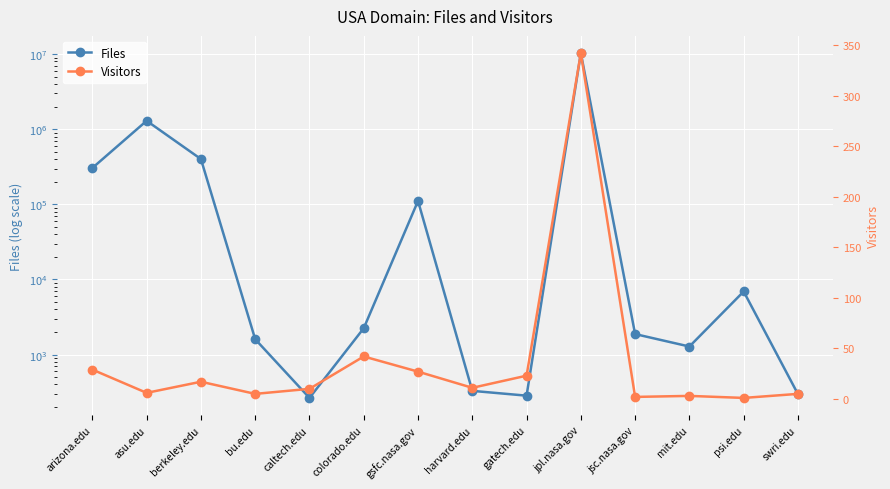

Rank the series at harvard.edu from lowest to highest value.

Visitors, Files